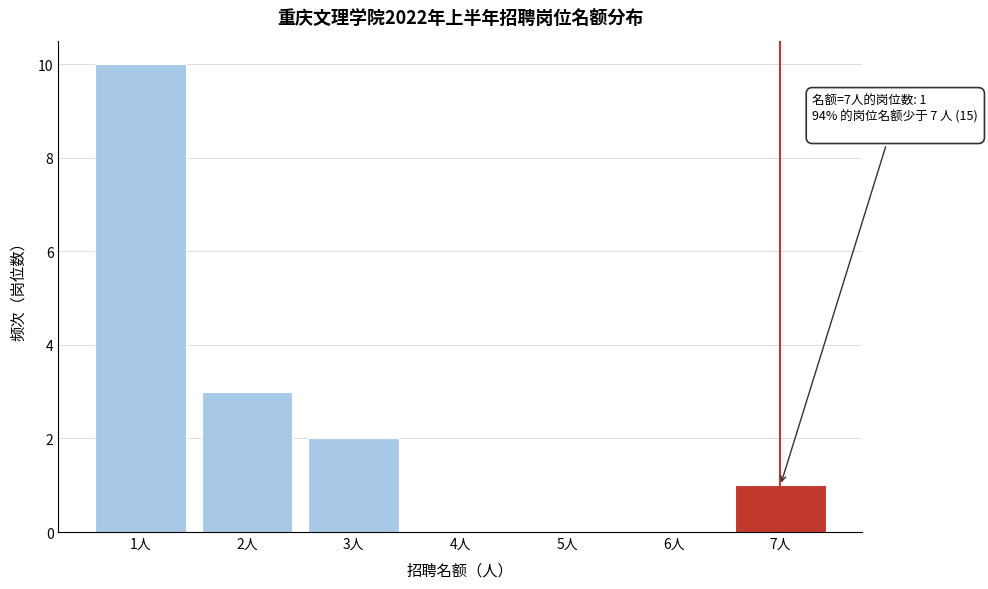

Reading left to right, extract all data points from this chart.

1人=10	2人=3	3人=2	4人=0	5人=0	6人=0	7人=1